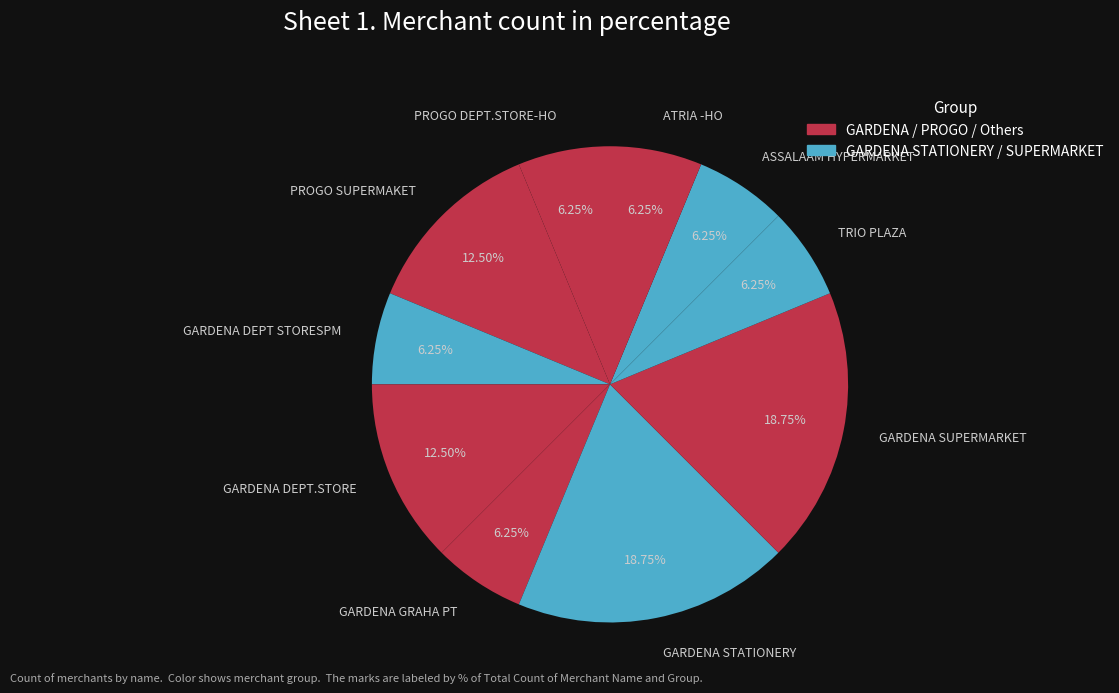

The PROGO SUPERMAKET slice represents 26% of the pie. True or false?

False